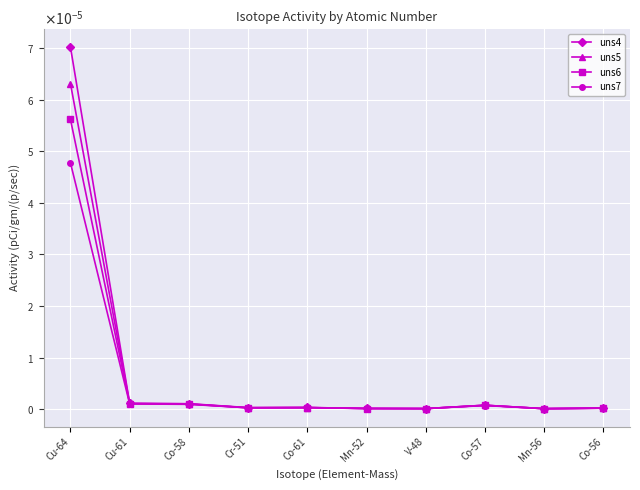

Which category has the highest value in the uns5 series?

Cu-64